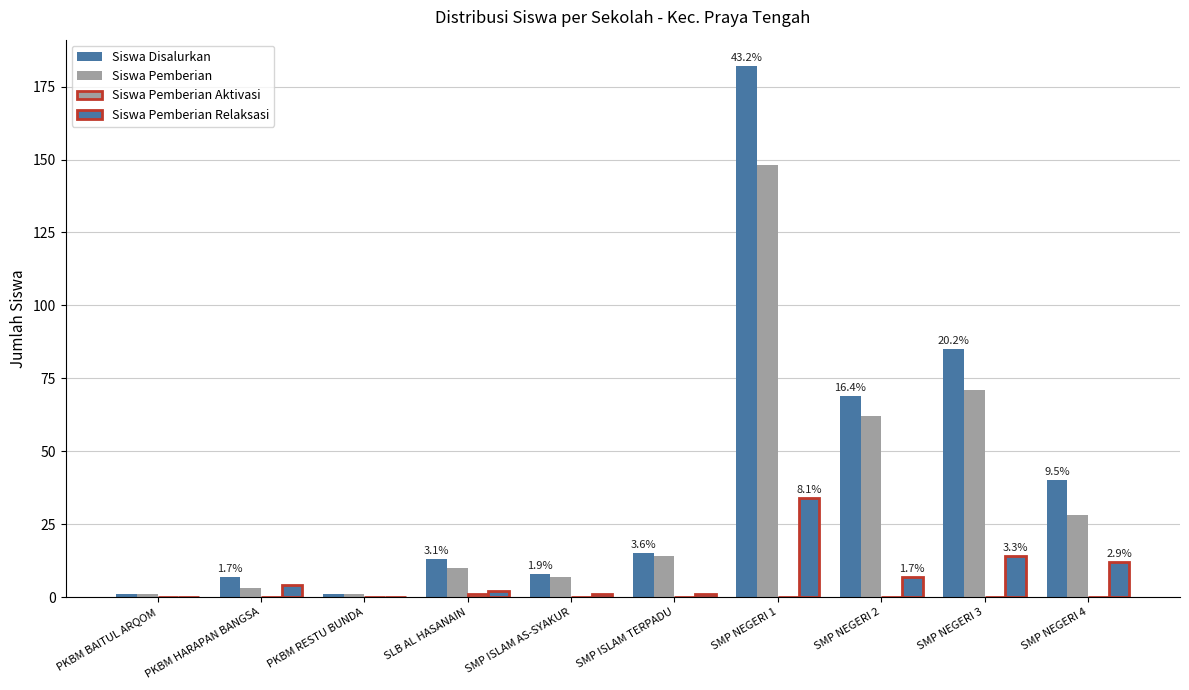

At which label does Siswa Pemberian Relaksasi reach its minimum?

PKBM BAITUL ARQOM